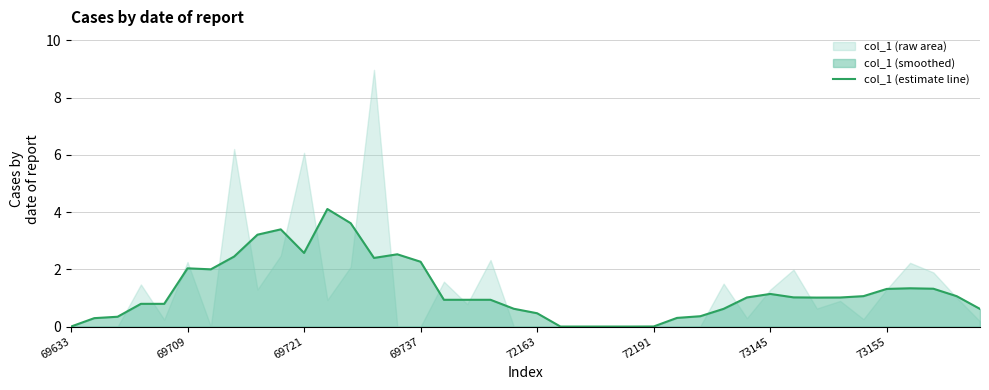

What is the highest value of the col_1 (estimate line) series?

4.1